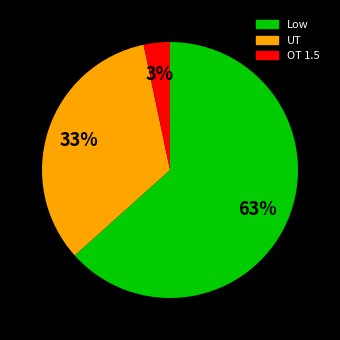

To the nearest percent, what is the average slice percentage?

33%